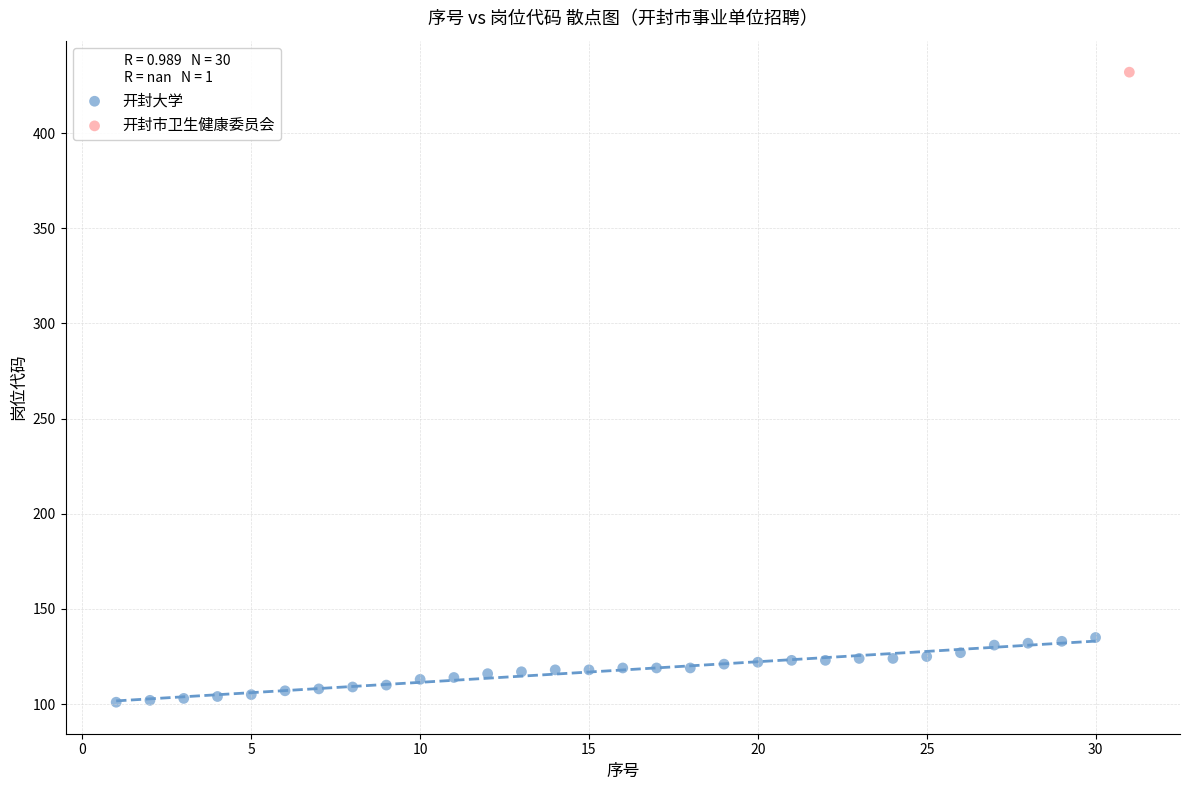

What are all the series names shown in the legend?

开封大学, 开封市卫生健康委员会